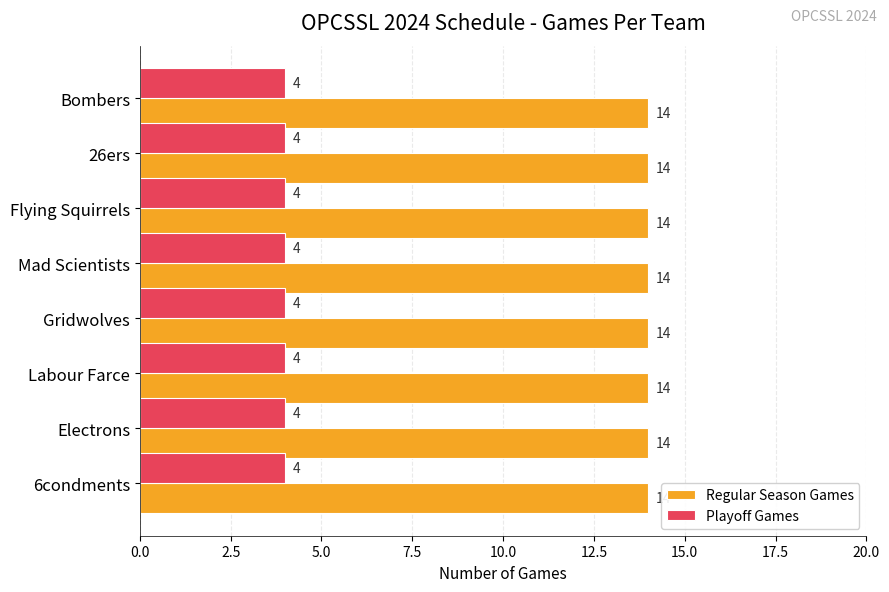

What value does the Playoff Games series have at Labour Farce?

4